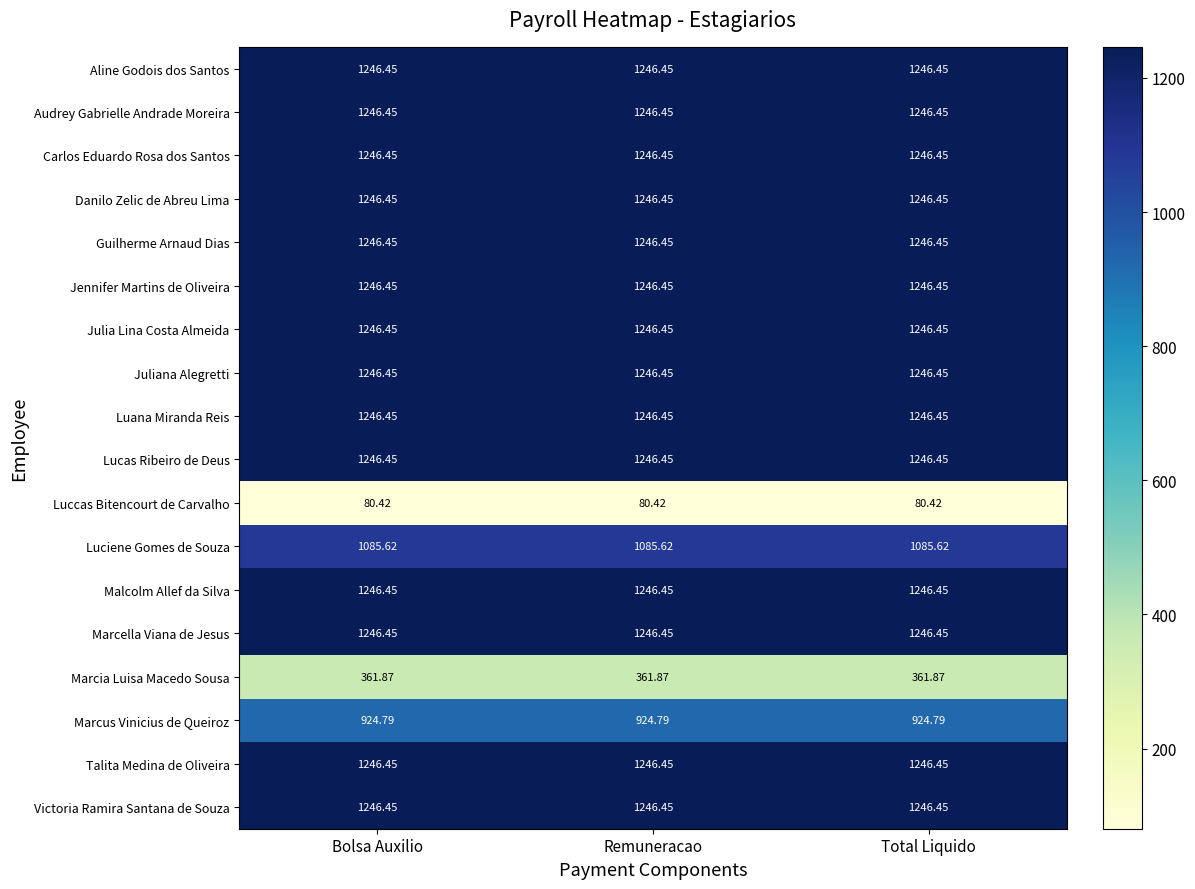

Is the value of Julia Lina Costa Almeida at Remuneracao greater than the value of Luciene Gomes de Souza at Total Liquido?

Yes